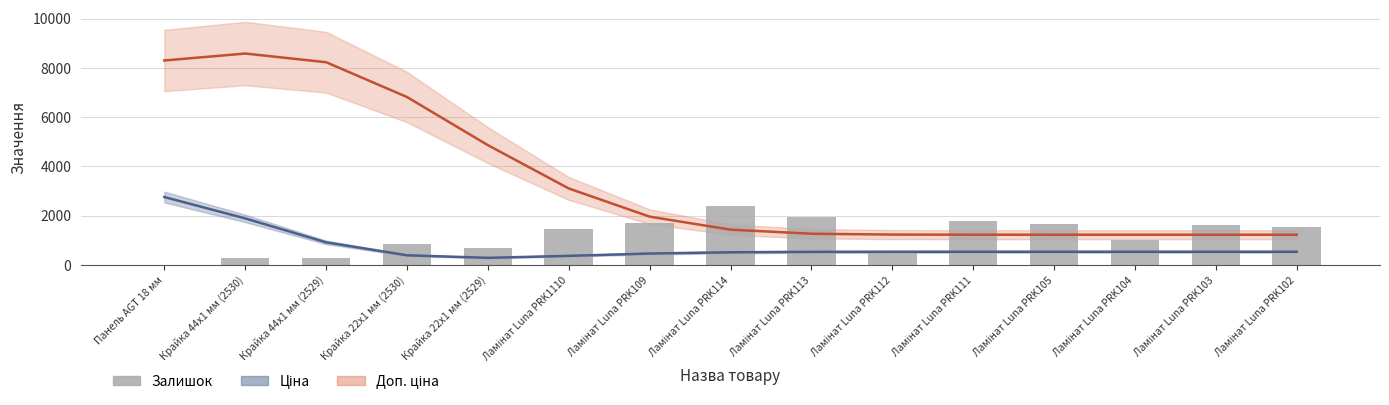

Which label corresponds to the largest value in the chart?

Ламінат Luna PRK114